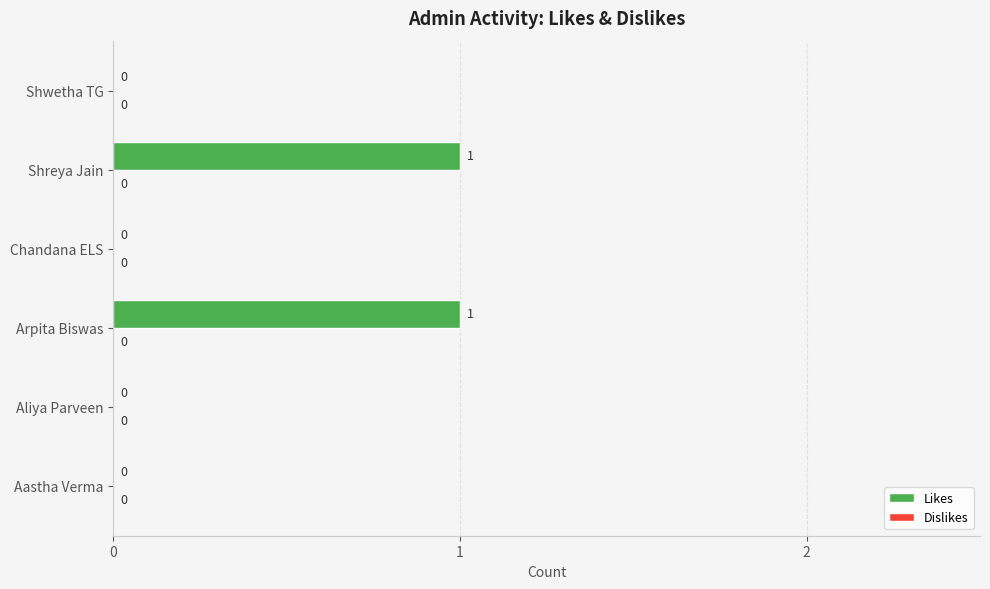

How many values are between 0 and 1?

6